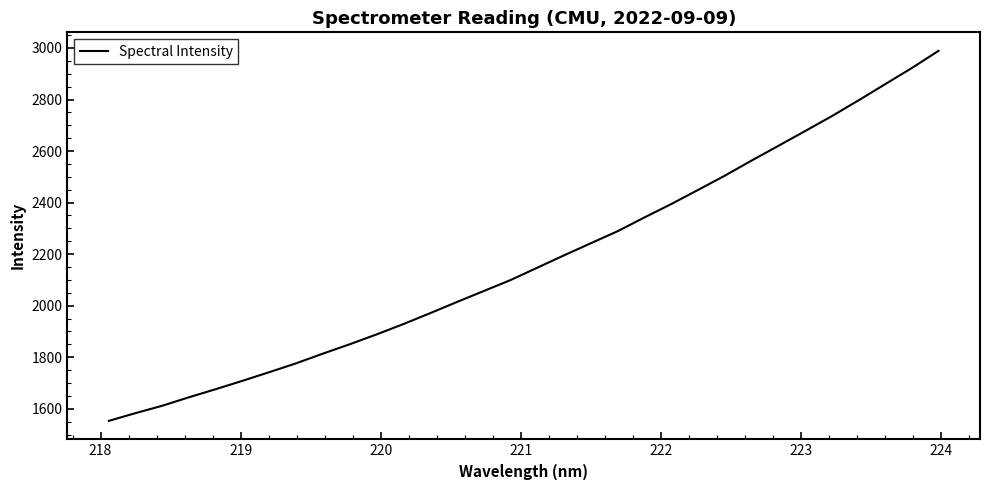

What is the difference between the maximum and minimum values?

1435.7